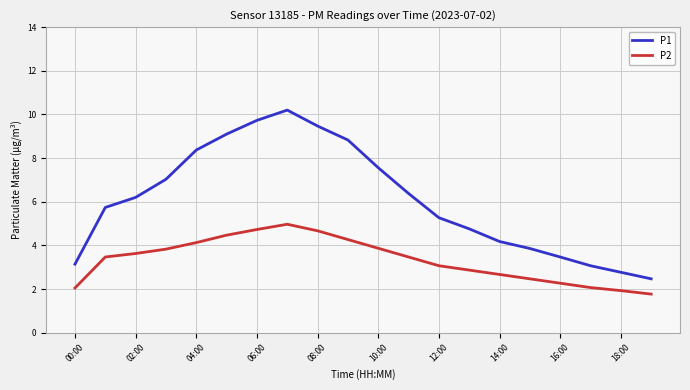

How many lines are shown in the chart?

2